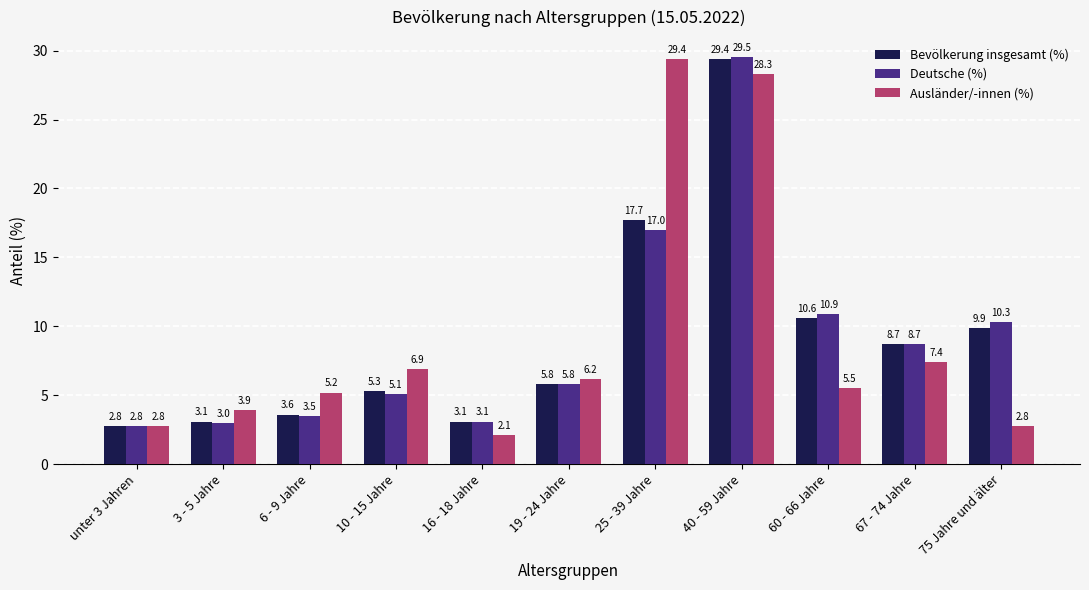

Is the value of Deutsche (%) at 3 - 5 Jahre greater than the value of Ausländer/-innen (%) at 75 Jahre und älter?

Yes